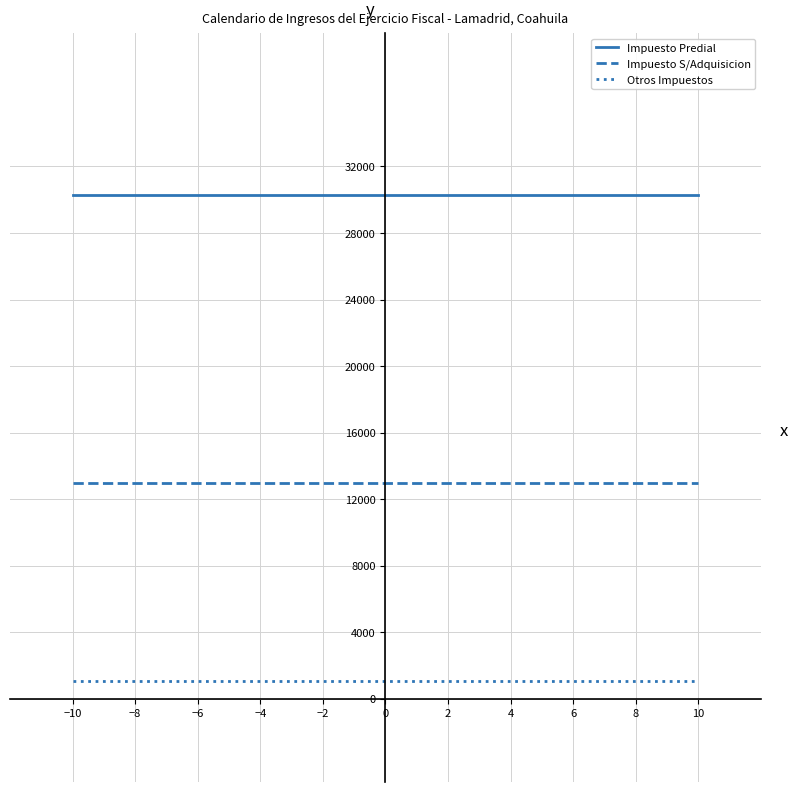

True or false: Impuesto S/Adquisicion and Otros Impuestos intersect in this chart.

False